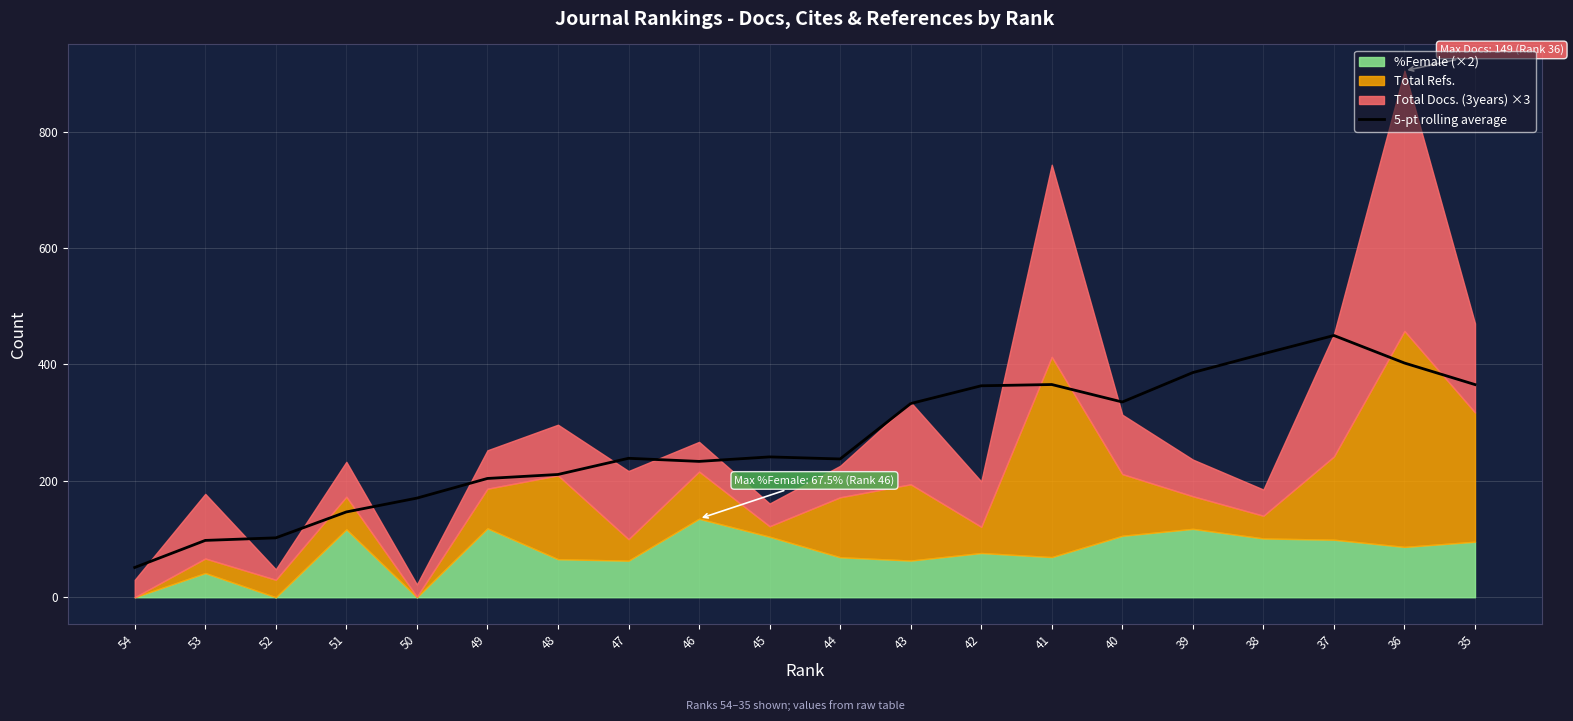

True or false: the data shows 97.6 at 53.

True